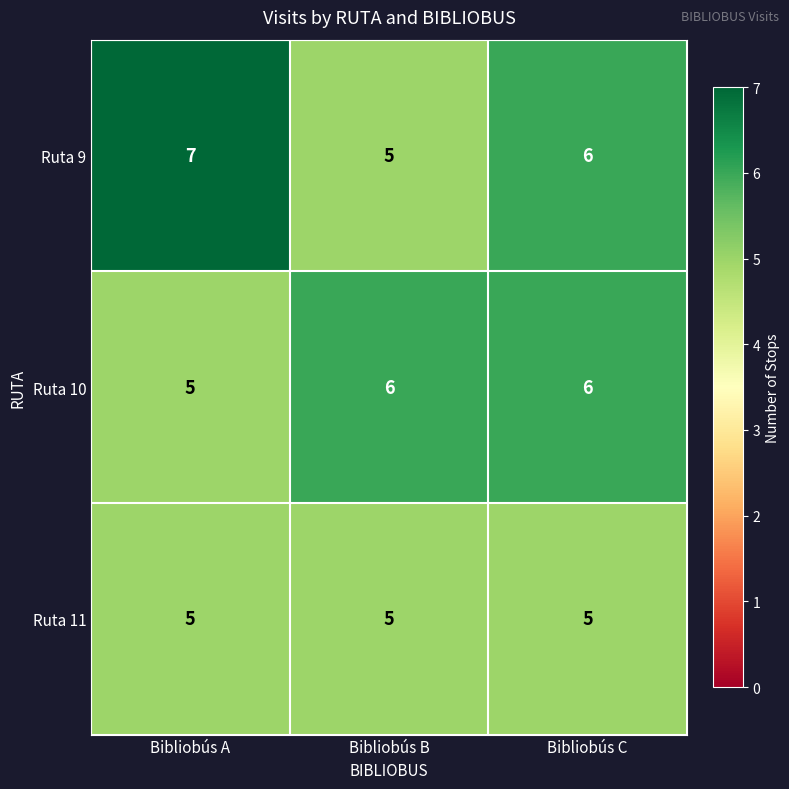

True or false: Ruta 11 has a value of 5 at Bibliobús C.

True